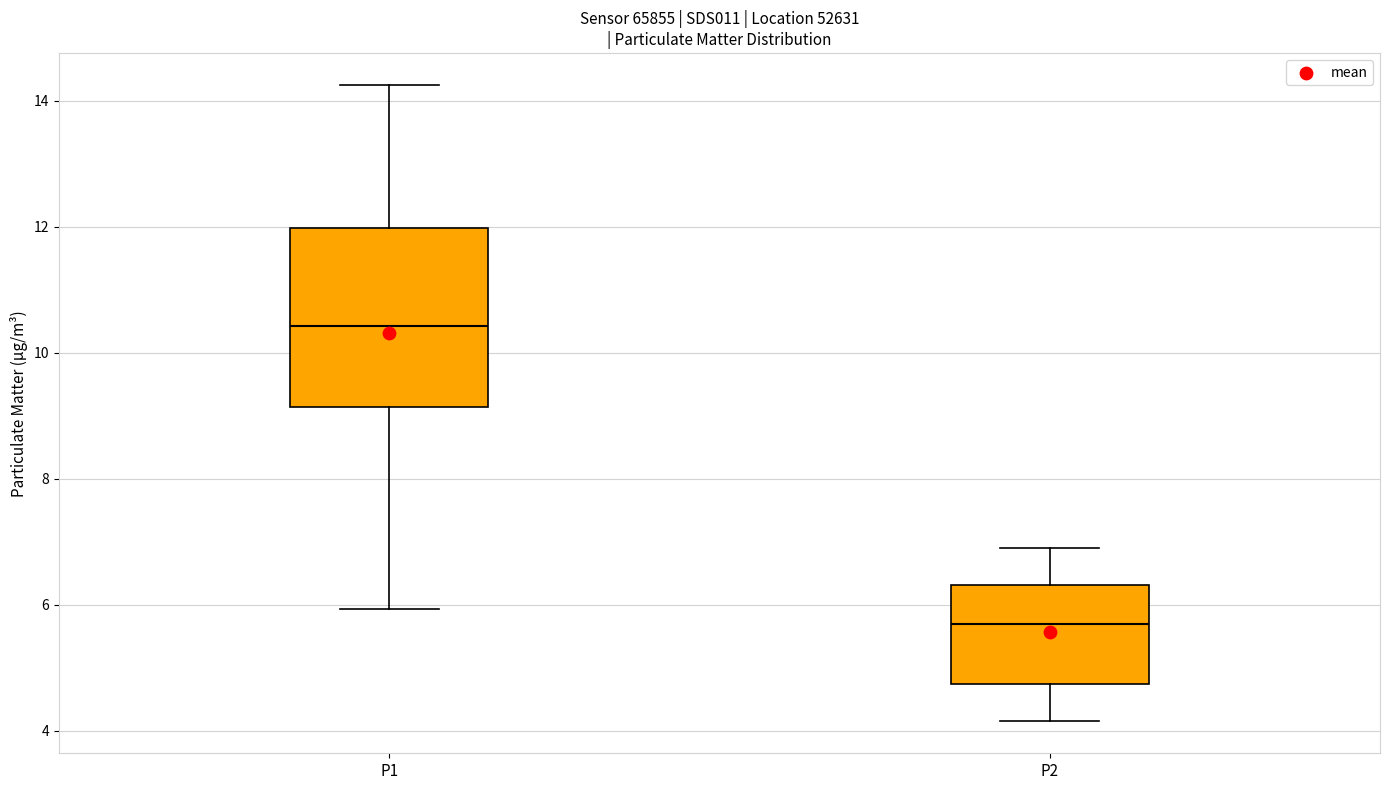

Comparing the boxes themselves (not the whiskers), which one is the tallest?

P1